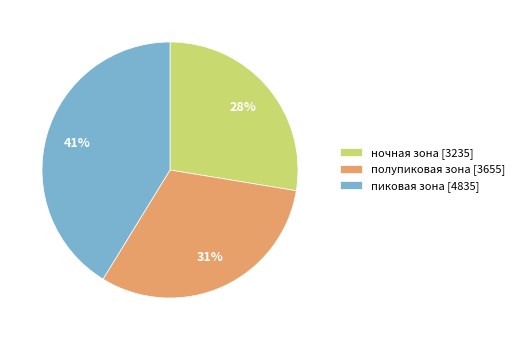

How many segments does this pie chart have?

3